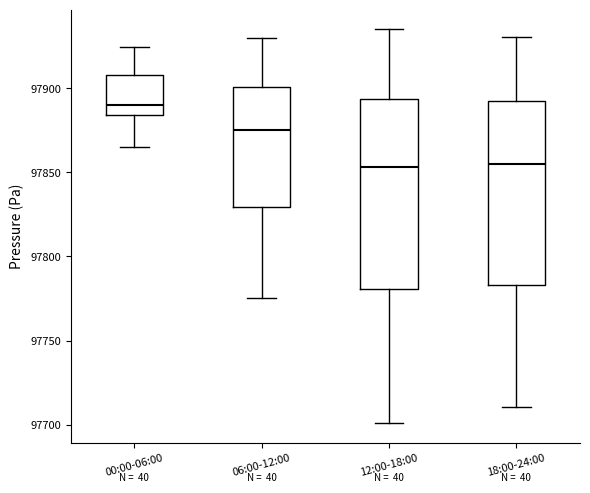

Which box's median line is the highest?

00:00-06:00